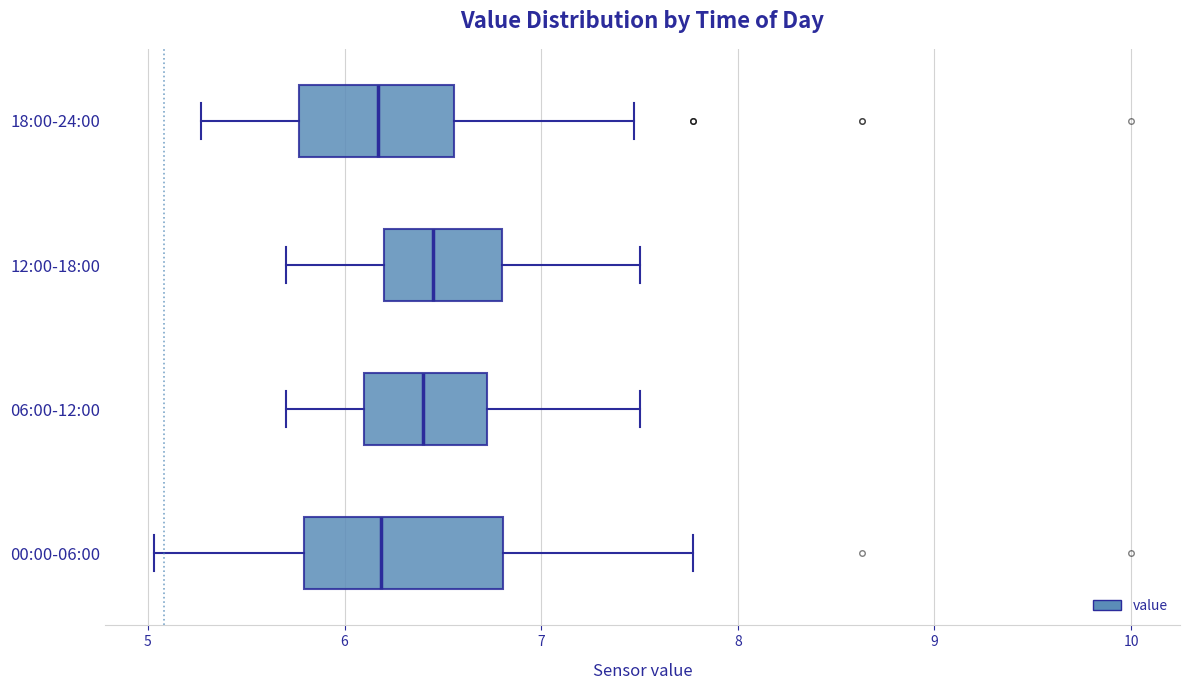

Reading bottom to top, read every box against the x-axis: the position of its median line, the range the box covers, and the ends of its whiskers. The values are not printed on the chart, so give them approximately, as read against the axis.

00:00-06:00: median 6.2, box 5.8 to 6.8, whiskers 5.0 to 7.8
06:00-12:00: median 6.4, box 6.1 to 6.7, whiskers 5.7 to 7.5
12:00-18:00: median 6.5, box 6.2 to 6.8, whiskers 5.7 to 7.5
18:00-24:00: median 6.2, box 5.8 to 6.6, whiskers 5.3 to 7.5